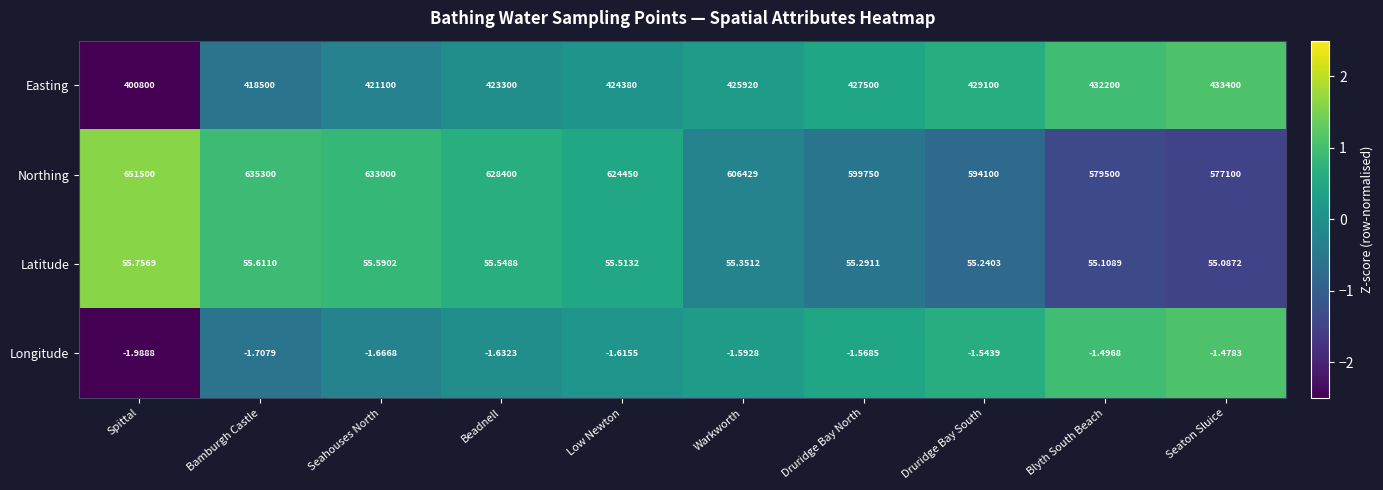

Where does the Northing series first go above 624450?

Spittal